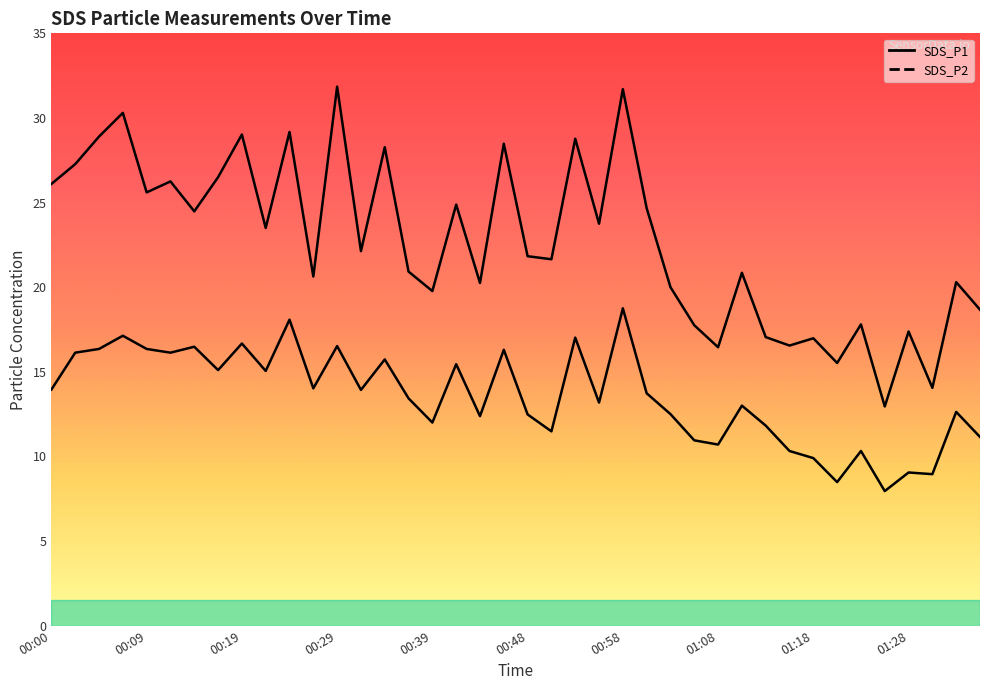

How many interior local peaks does the SDS_P2 series have?

14